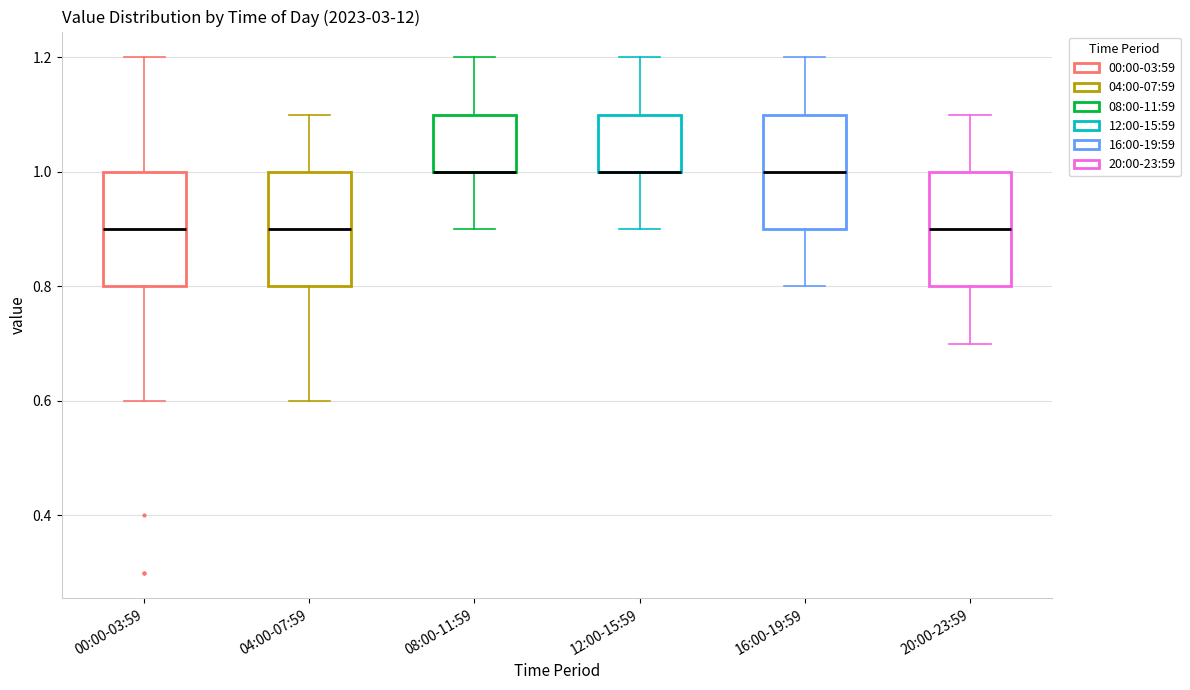

Where is the lower edge of the box for 20:00-23:59 on the y-axis? The values are not printed on the chart, so give them approximately, as read against the axis.

0.8